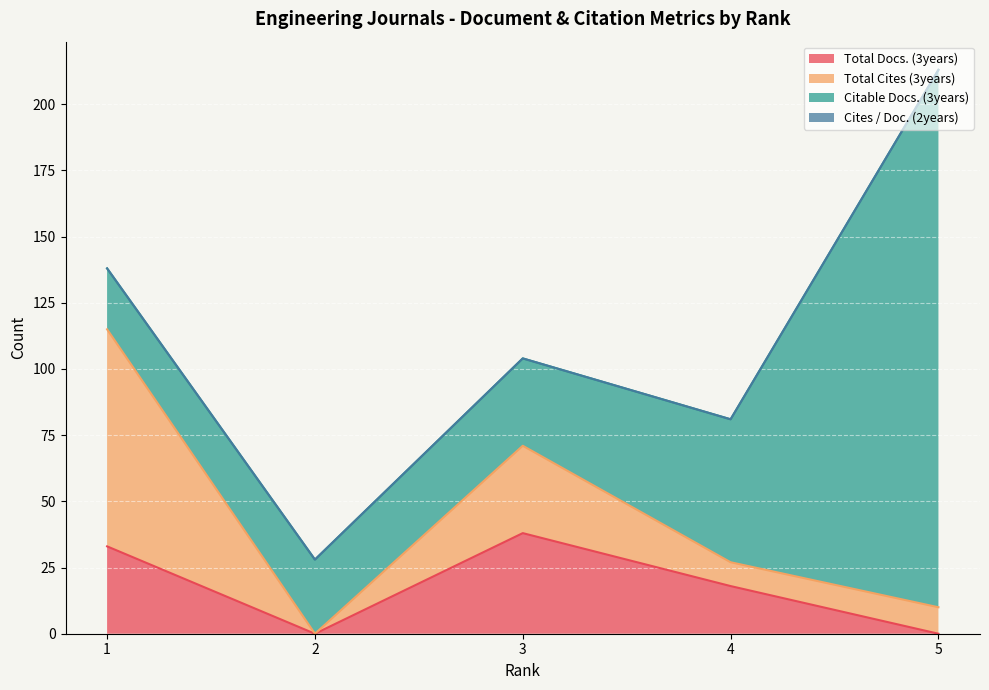

True or false: Citable Docs. (3years) and Total Docs. (3years) cross at least once.

True